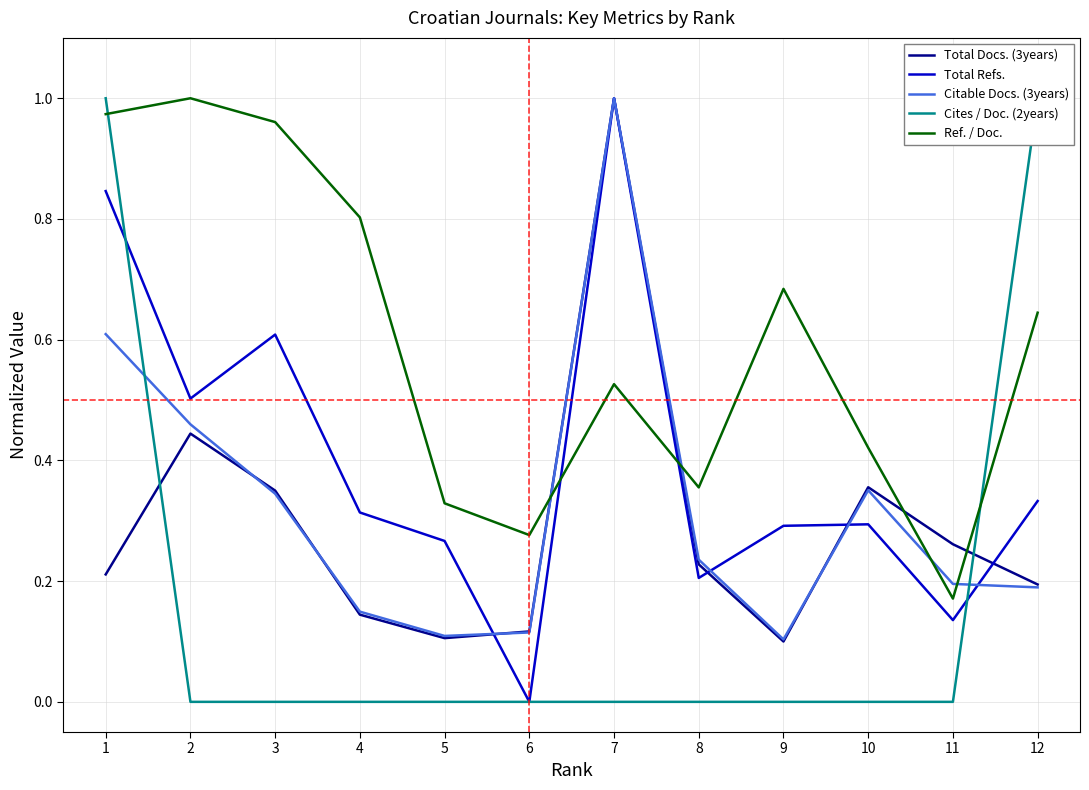

At how many categories does at least one series exceed 0?

12